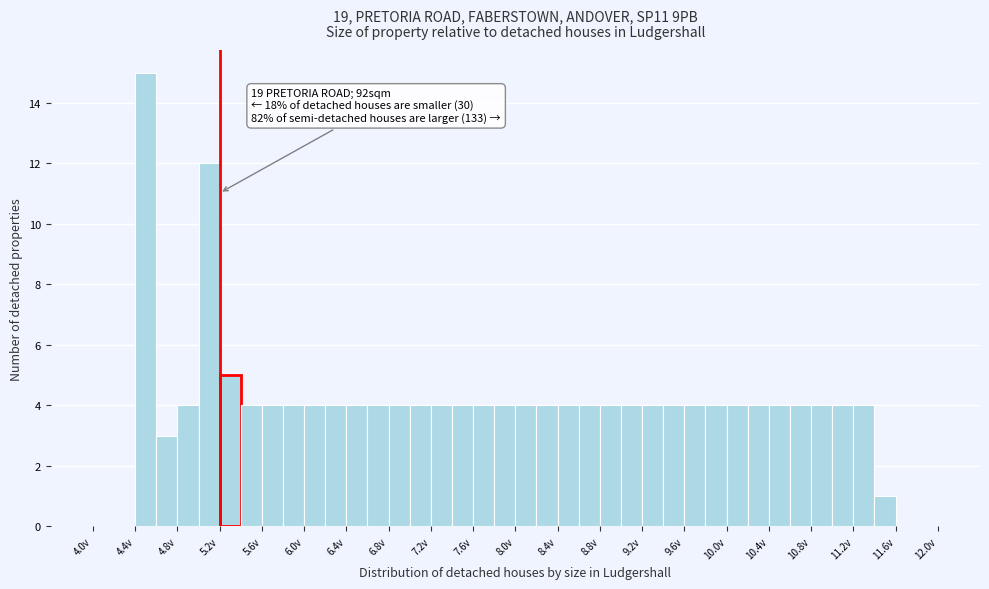

Over which range of the x-axis is the bar tallest?

4.4 to 4.6